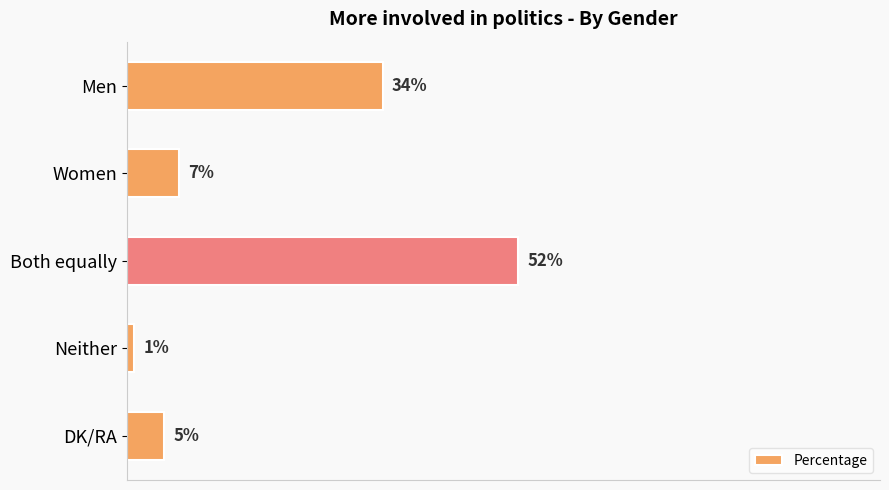

Where is the data nearest to the value 26?

Men